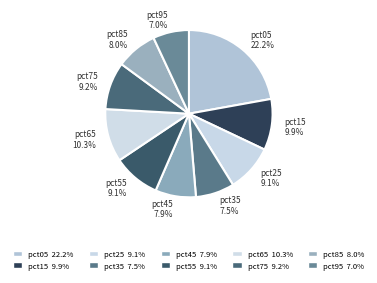

What percentage is the pct15 slice, to the nearest percent?

10%